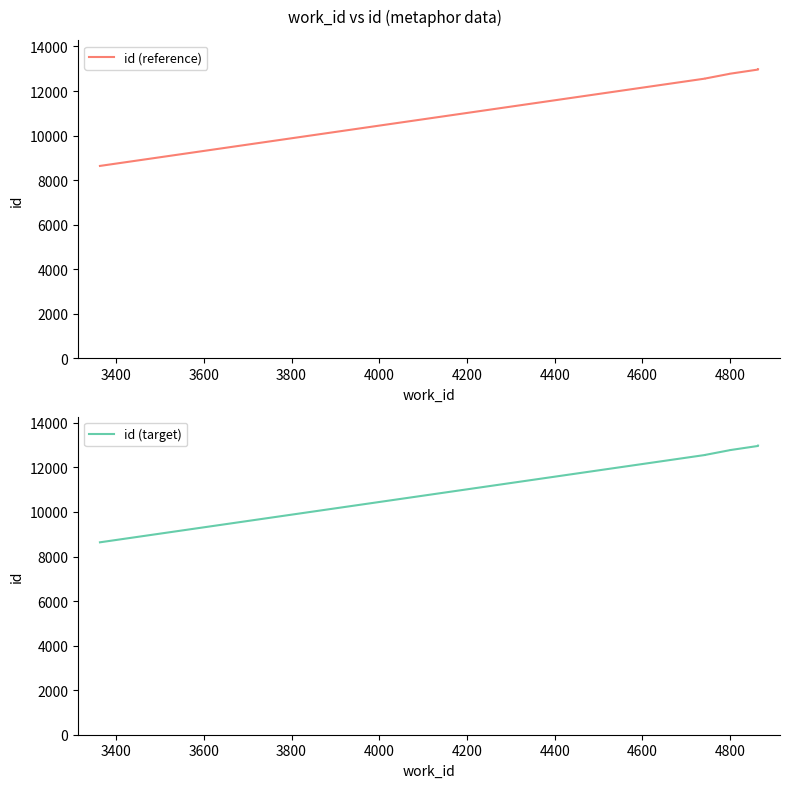

True or false: id (reference) and id (target) cross at least once.

False